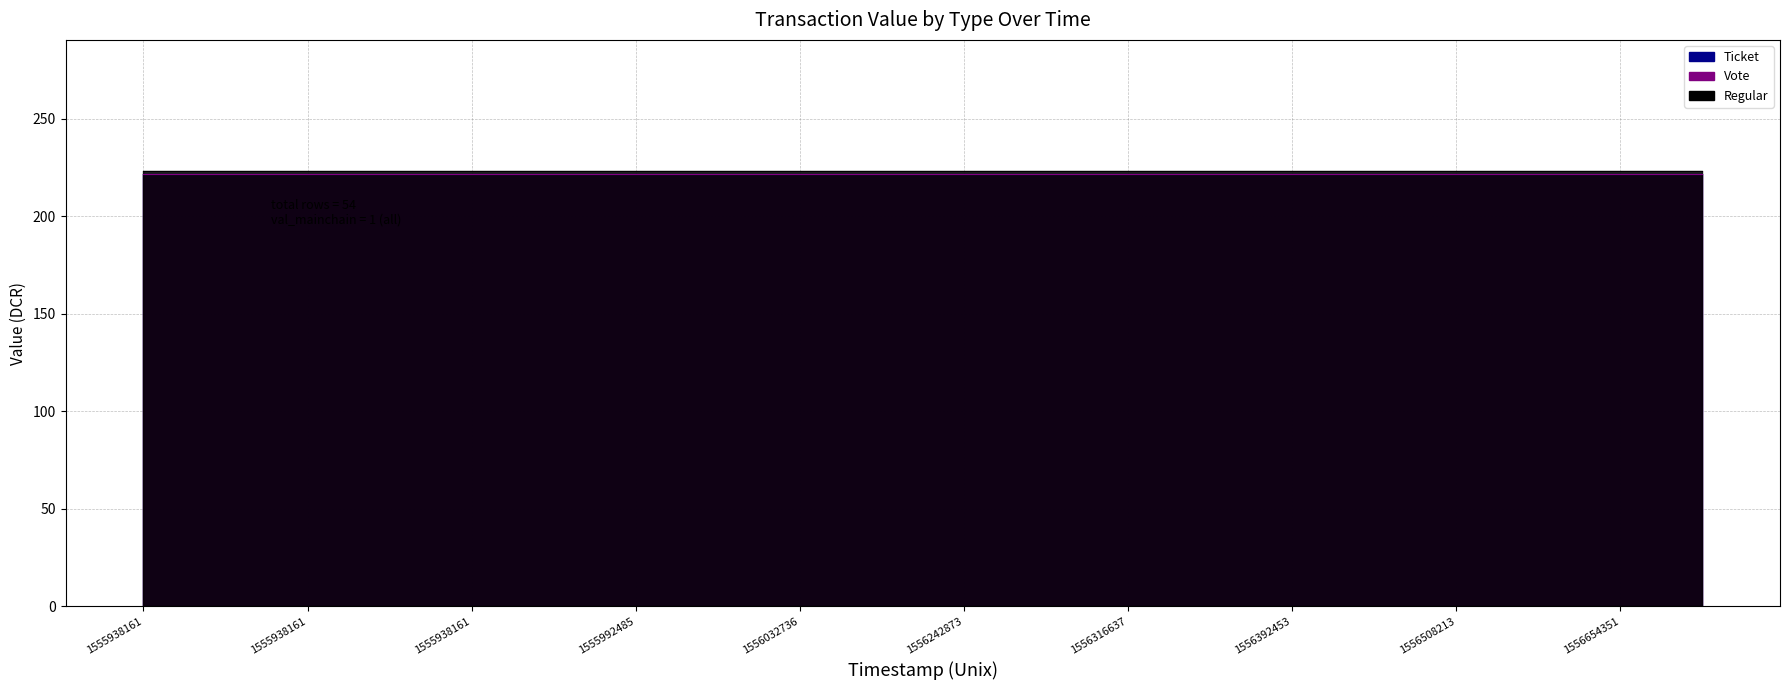

Reading left to right, what are all the values shown in this chart?

Vote: 0=221.6	1=221.6	2=221.6	3=221.6	4=221.6	5=221.6	6=221.6	7=221.6	8=221.6	9=221.6	10=221.6	11=221.6	12=221.6	13=221.6	14=221.6	15=221.6	16=221.6	17=221.6	18=221.6	19=221.6
Regular: 0=223.2	1=223.2	2=223.2	3=223.2	4=223.2	5=223.2	6=223.3	7=223.2	8=223.2	9=223.2	10=223.2	11=223.2	12=223.2	13=223.2	14=223.2	15=223.2	16=223.2	17=223.2	18=223.2	19=223.2
Ticket: 0=221.6	1=221.6	2=221.6	3=221.6	4=221.6	5=221.6	6=221.6	7=221.6	8=221.6	9=221.6	10=221.6	11=221.6	12=221.6	13=221.6	14=221.6	15=221.6	16=221.6	17=221.6	18=221.6	19=221.6